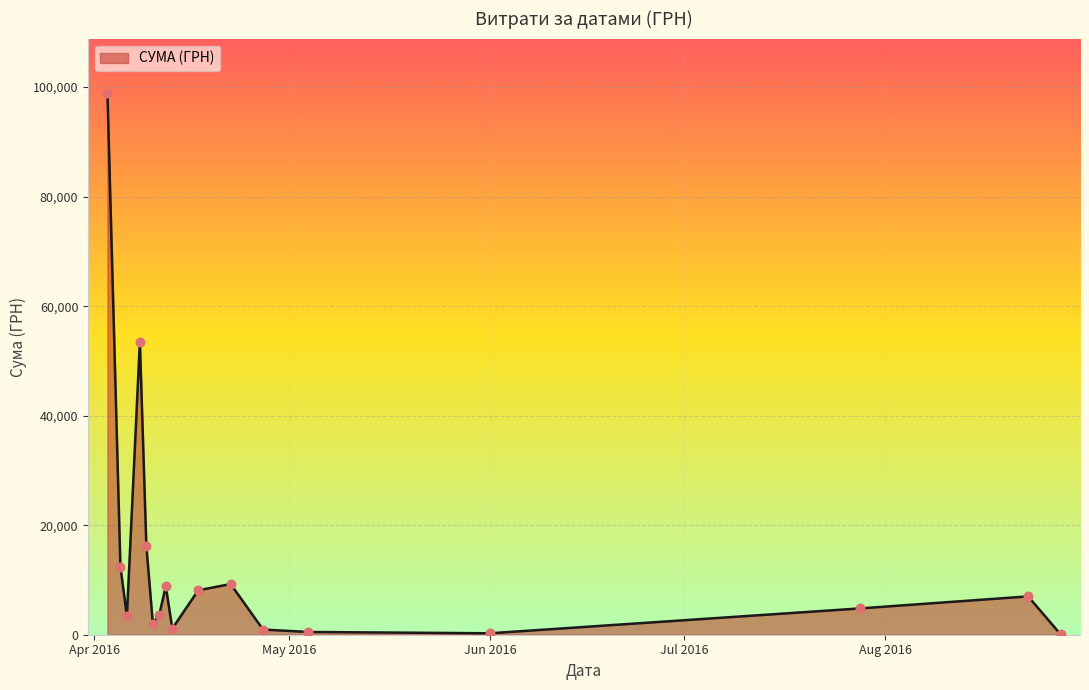

What is the greatest value displayed?

98963.0